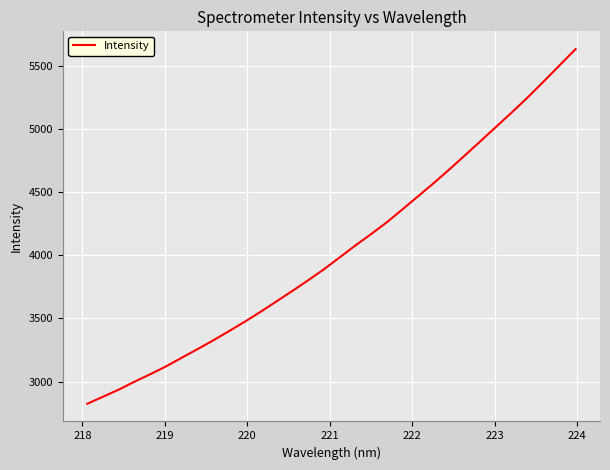

What is the minimum value shown in the chart?

2825.9